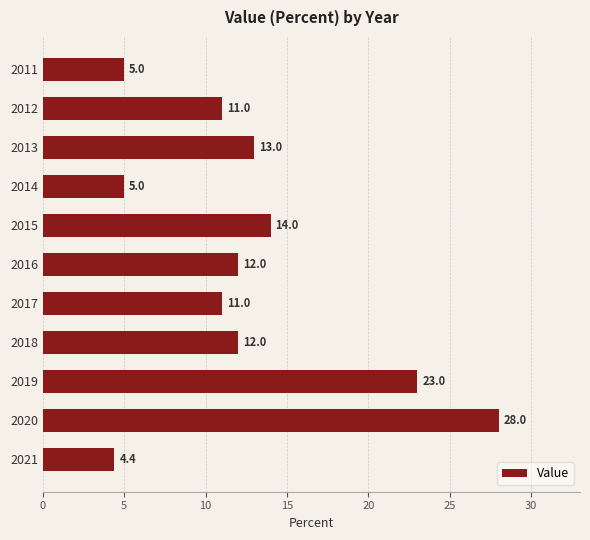

Reading bottom to top, extract all data points from this chart.

4.4	28.0	23.0	12.0	11.0	12.0	14.0	5.0	13.0	11.0	5.0